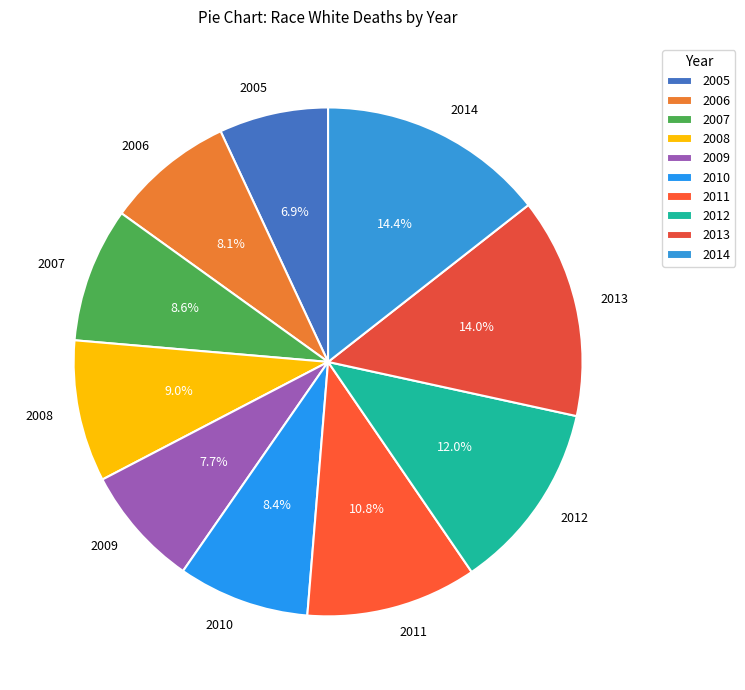

To the nearest percent, what is the difference between the 2013 and 2012 slice percentages?

2%